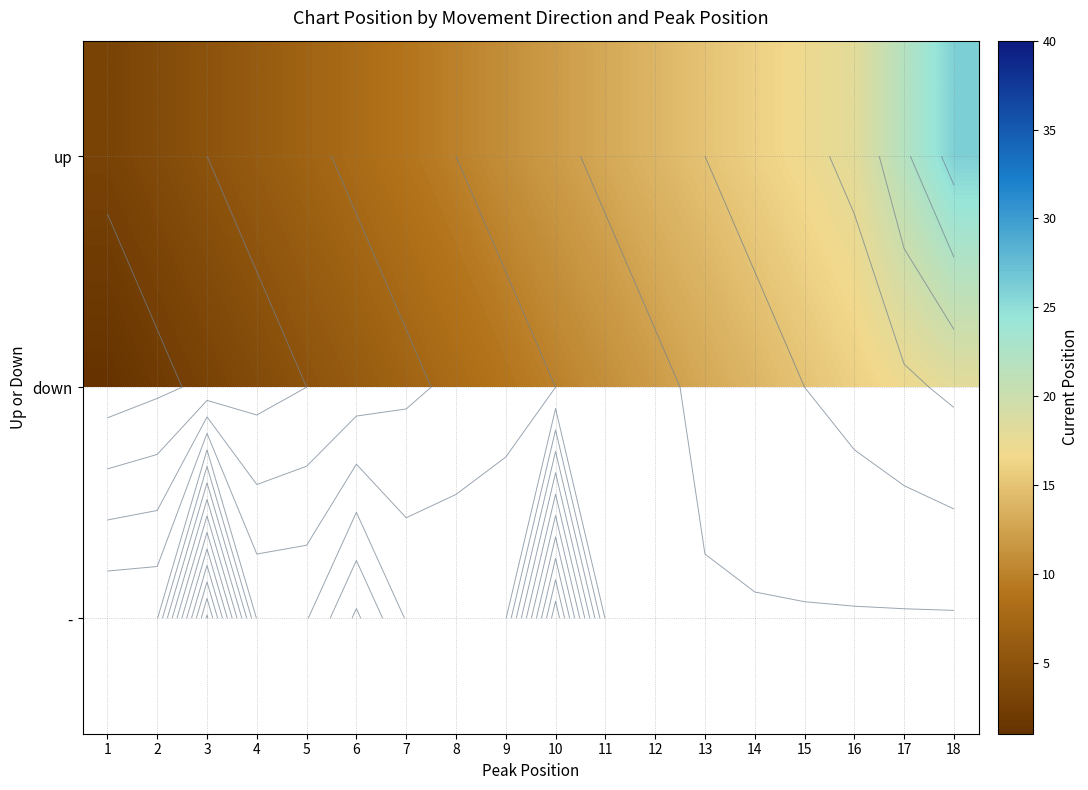

True or false: up has a value of 26.4 at 14.

False